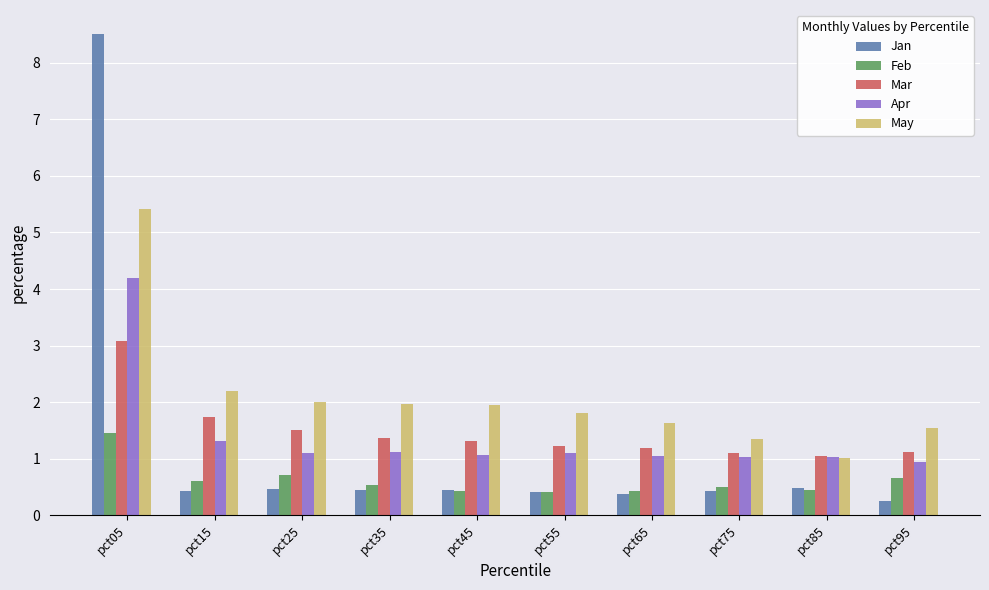

Which category has the highest value in the Jan series?

pct05